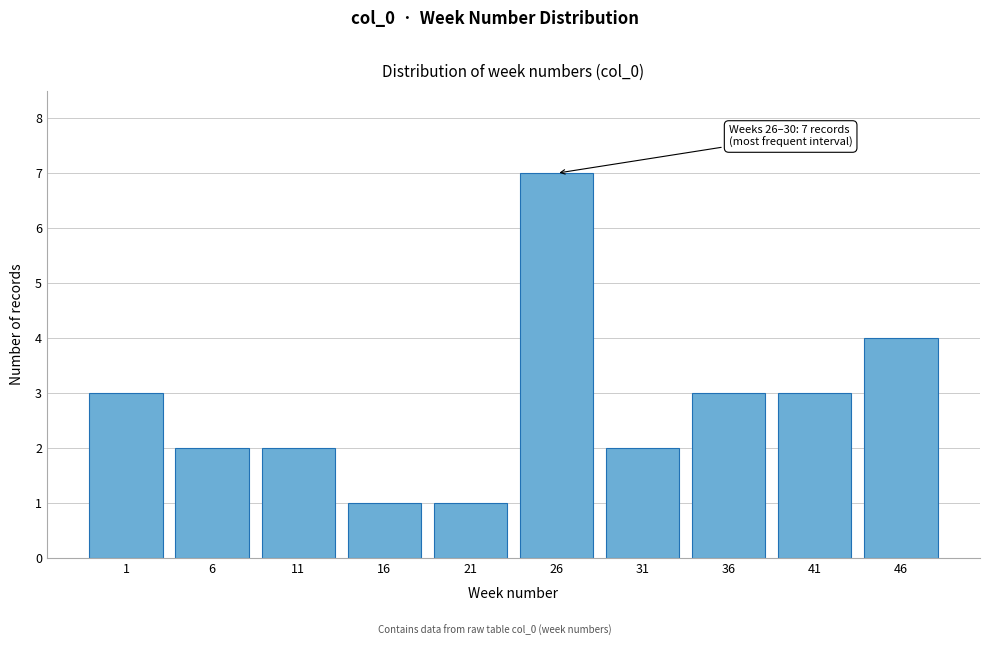

Reading left to right, extract all data points from this chart.

1=3	6=2	11=2	16=1	21=1	26=7	31=2	36=3	41=3	46=4